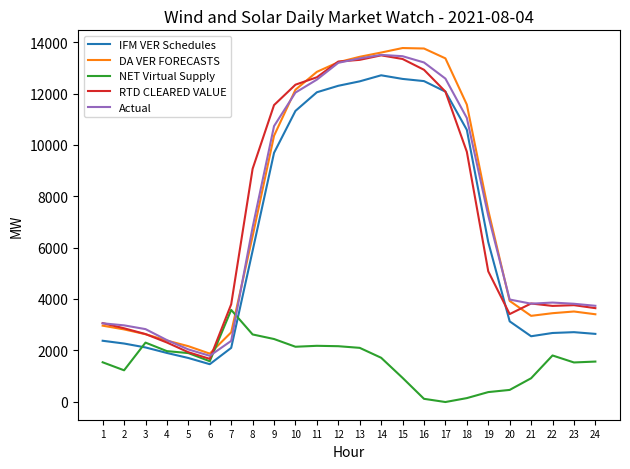

At which label does RTD CLEARED VALUE reach its minimum?

6